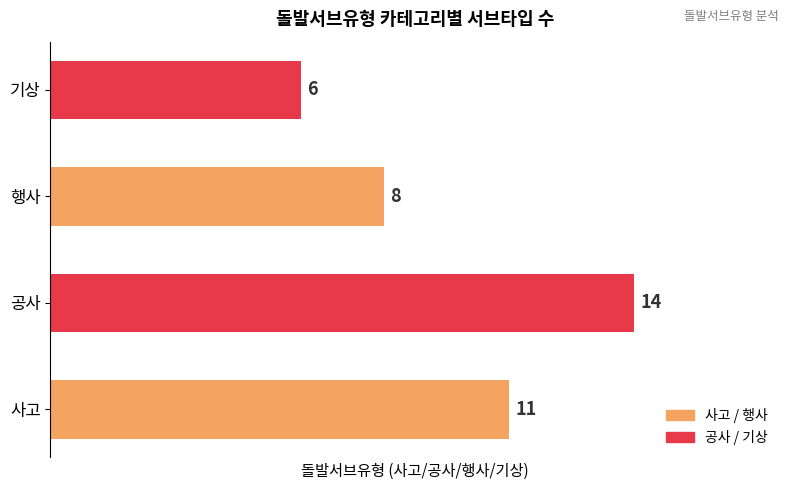

List the labels in order of value, smallest first.

기상, 행사, 사고, 공사